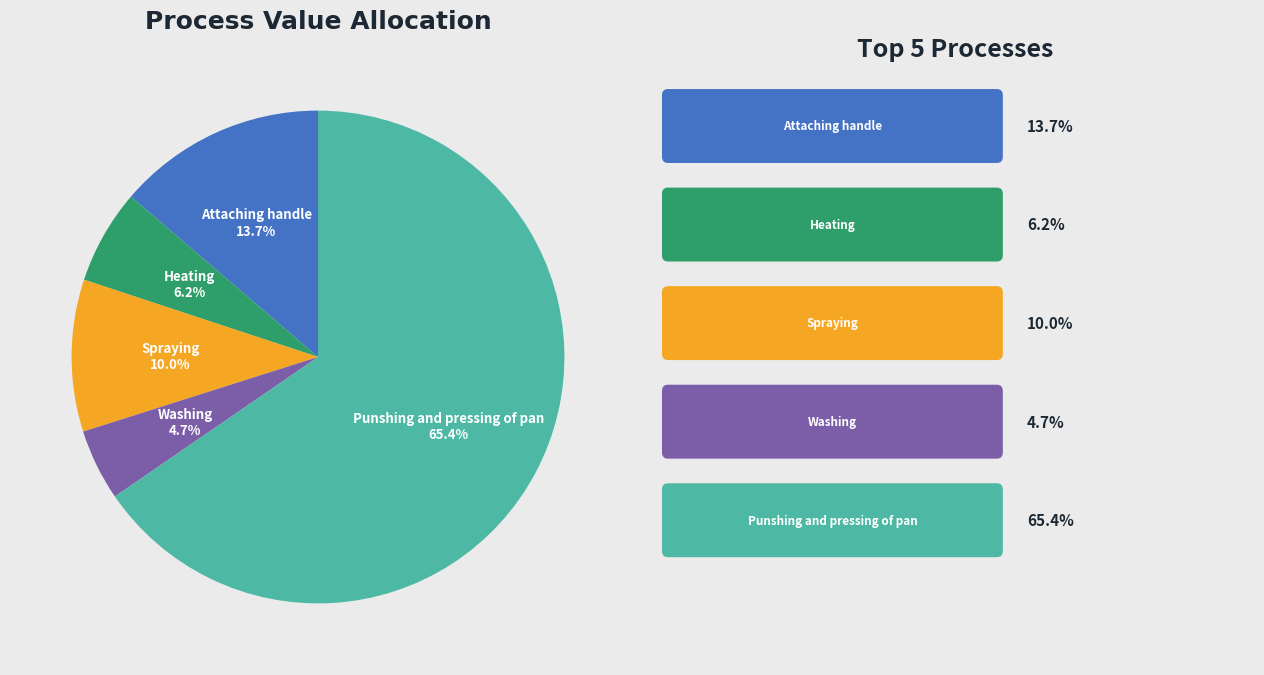

Does any single category account for the majority?

Yes